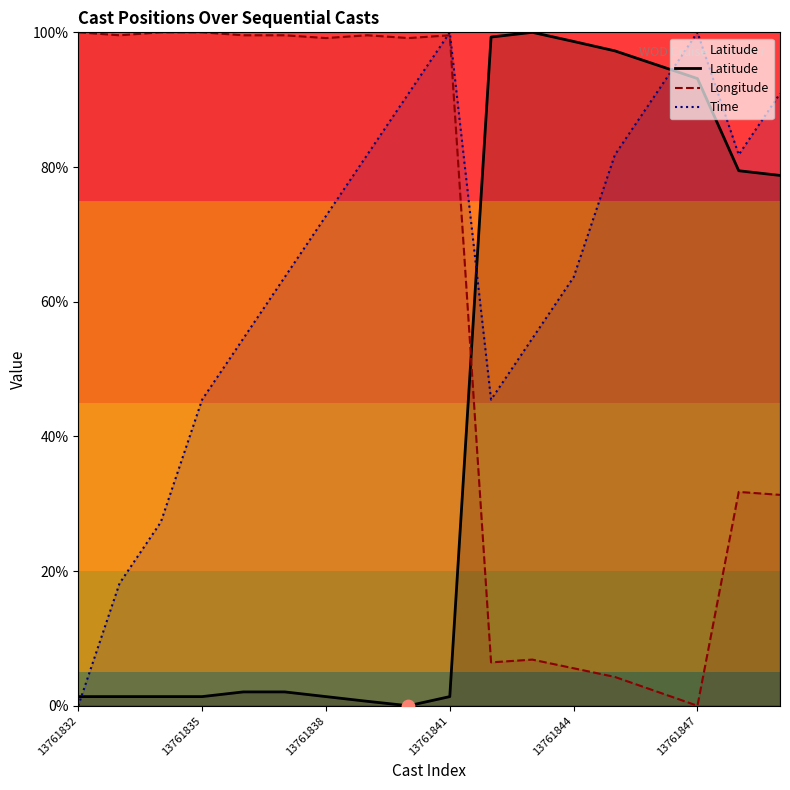

Which series contains the highest Y value?

Latitude